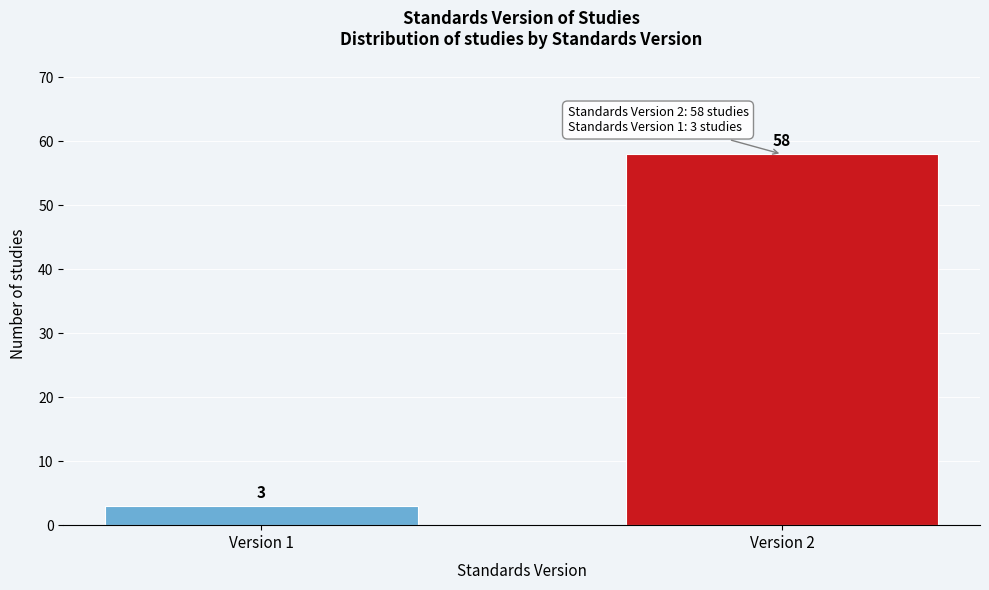

Reading right to left, what are all the values shown in this chart?

Version 2=58	Version 1=3